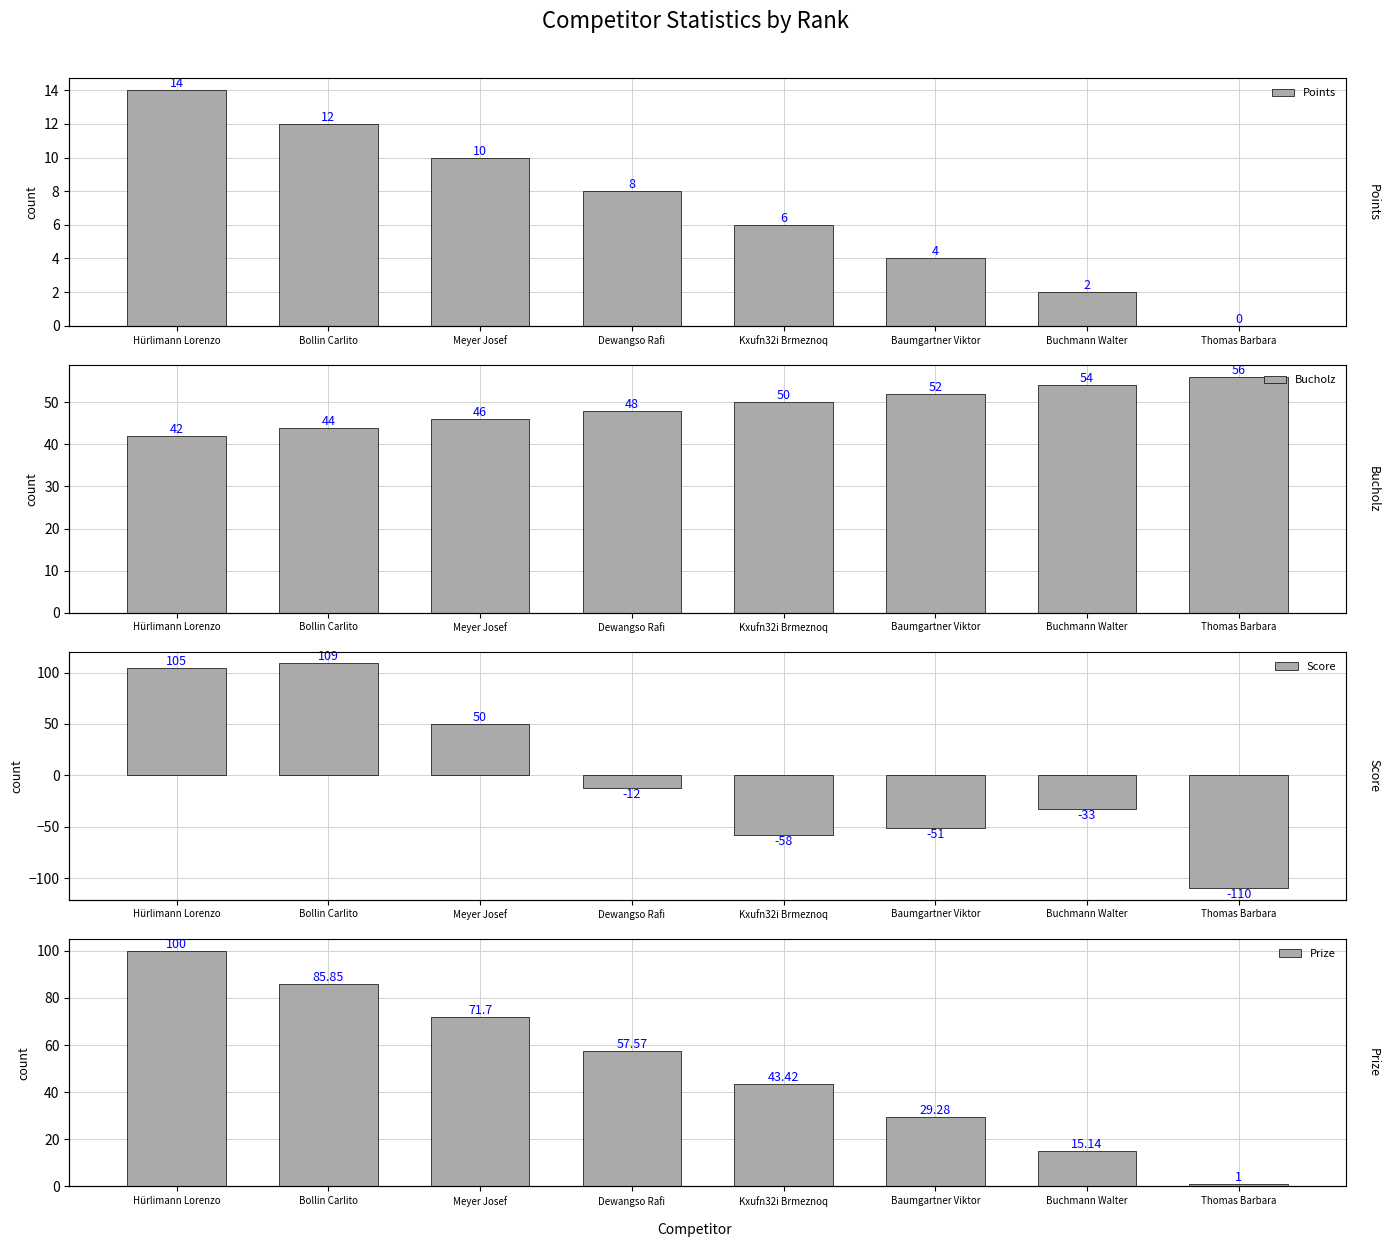

What is the label of the 5th bar from the right?

Dewangso Rafi